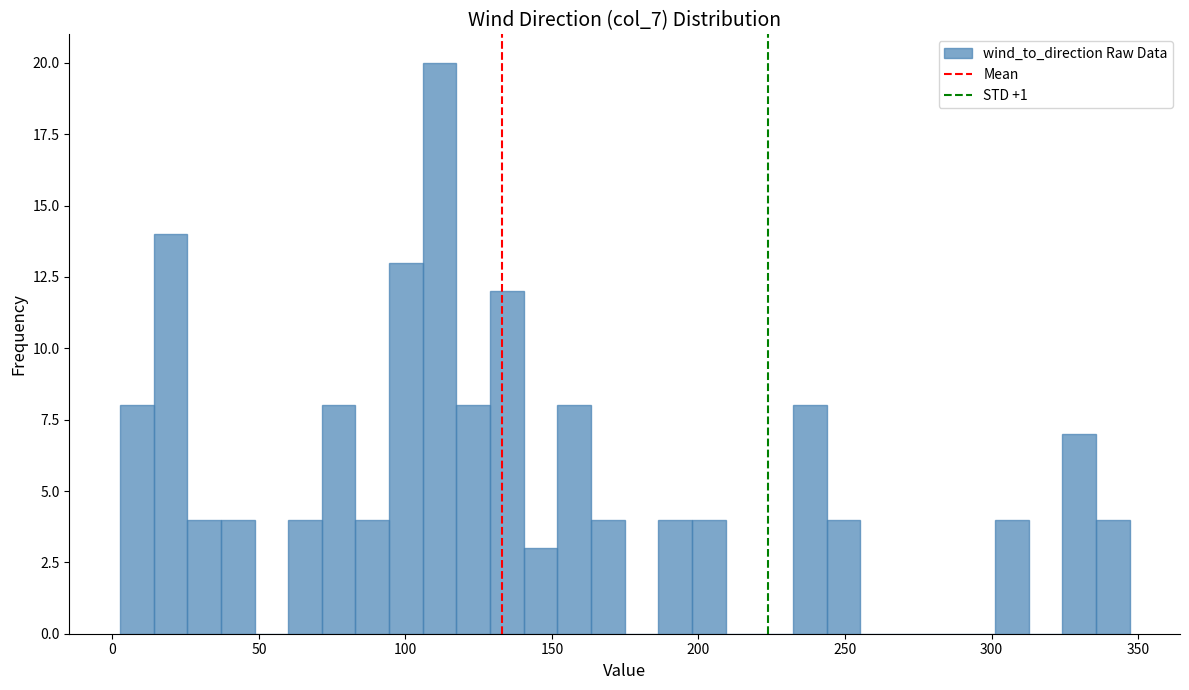

Around what value on the x-axis is the tallest bar? Give the approximate position of its centre, as read against the axis.

110